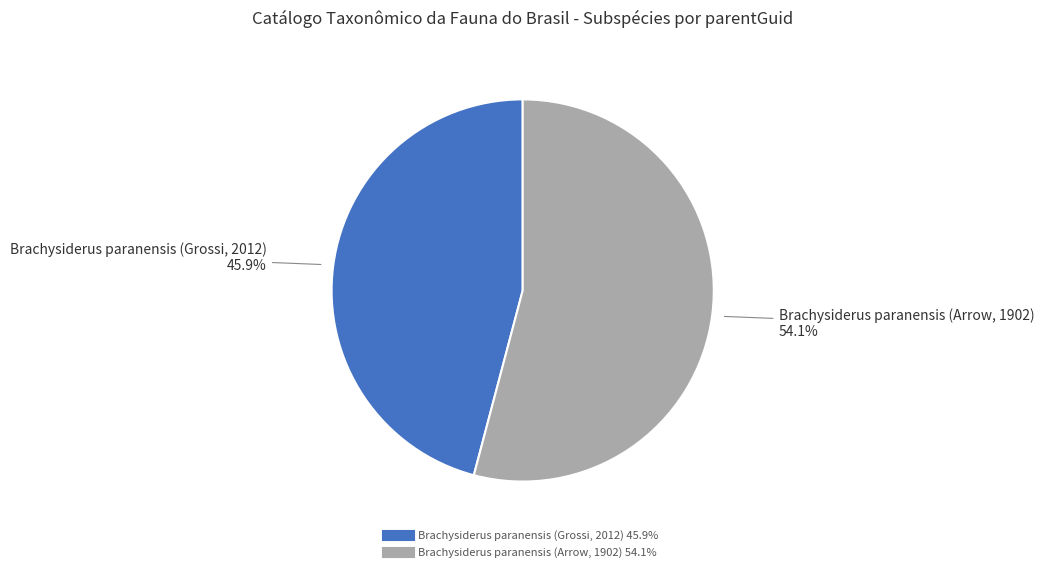

Which category accounts for the majority?

Brachysiderus paranensis (Arrow, 1902)